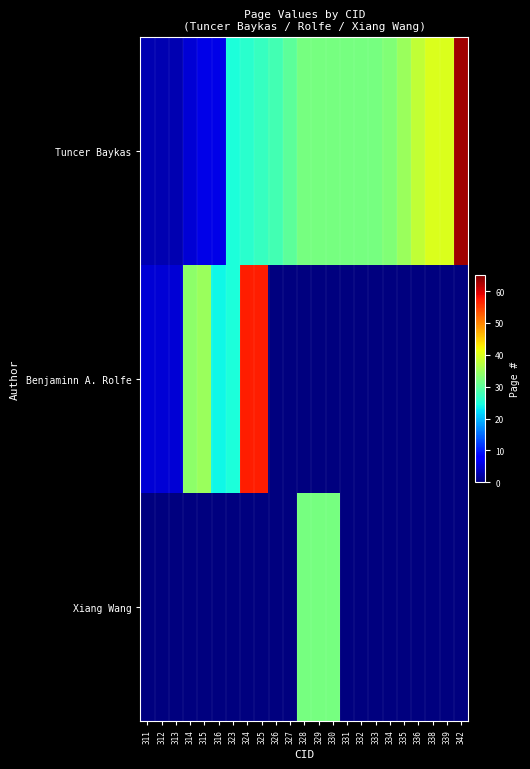

Reading left to right, extract all data points from this chart.

Tuncer Baykas: 311=3	312=3	313=3	314=5	315=6	316=6	323=25	324=26	325=27	326=28	327=30	328=32	329=32	330=32	331=32	332=32	333=32	334=33	335=35	336=38	338=40	339=40	342=63
Benjaminn A. Rolfe: 311=5	312=5	313=5	314=34	315=35	316=24	323=25	324=57	325=57	326=0	327=0	328=0	329=0	330=0	331=0	332=0	333=0	334=0	335=0	336=0	338=0	339=0	342=0
Xiang Wang: 311=0	312=0	313=0	314=0	315=0	316=0	323=0	324=0	325=0	326=0	327=0	328=32	329=32	330=32	331=0	332=0	333=0	334=0	335=0	336=0	338=0	339=0	342=0